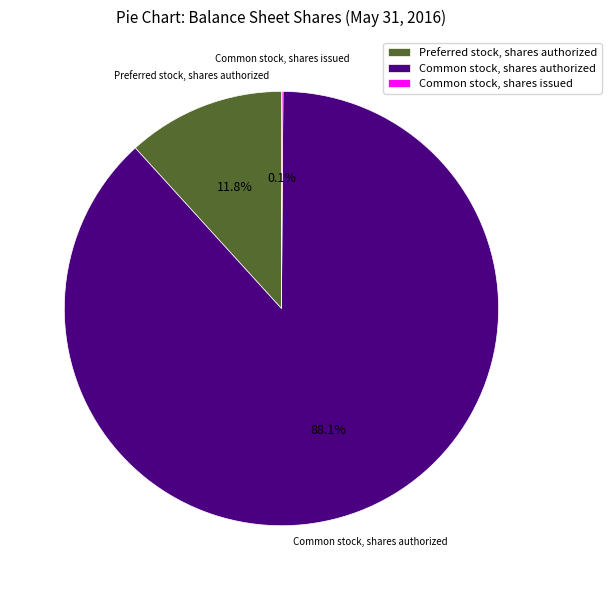

Which has a higher value, Common stock, shares authorized or Preferred stock, shares authorized?

Common stock, shares authorized